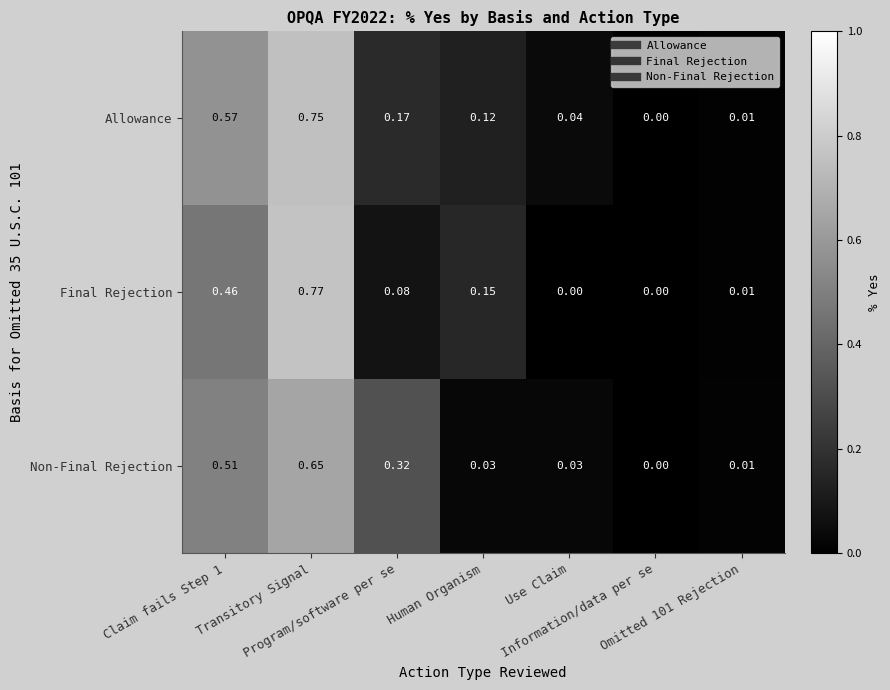

Which series has the widest spread of values?

Final Rejection